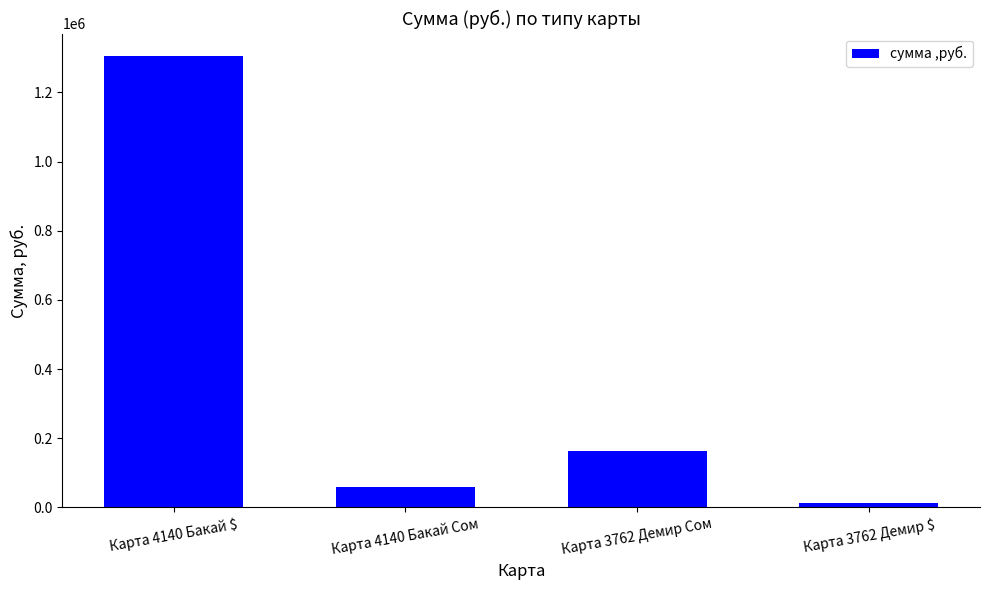

How many series are shown in this chart?

1